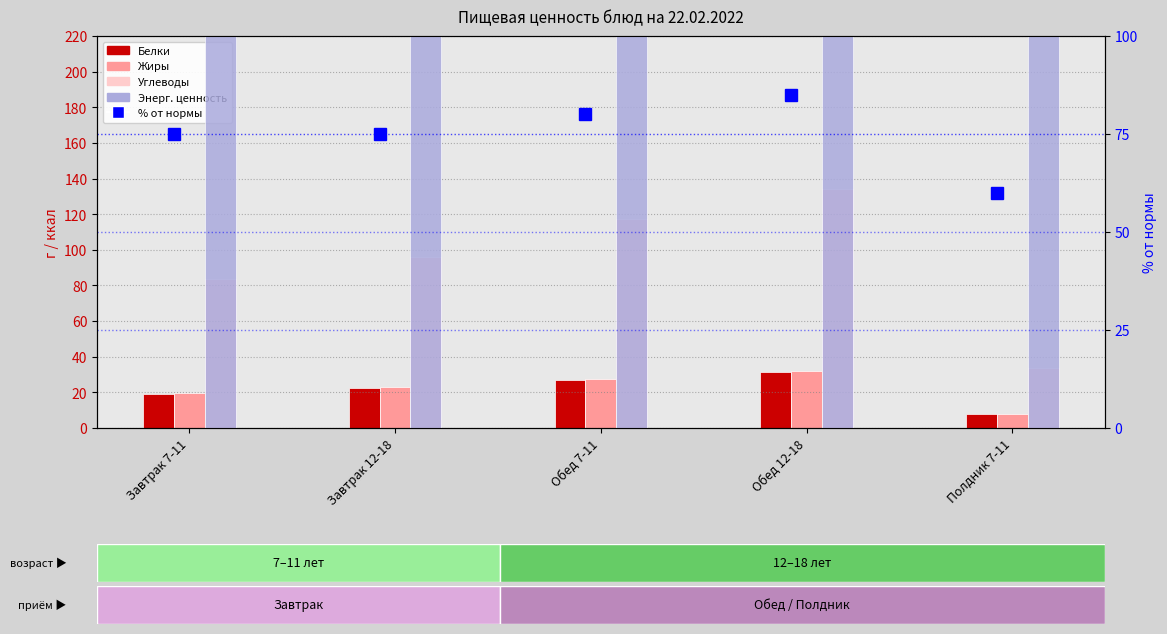

What is the difference between the Энерг. ценность values at Завтрак 7-11 and Обед 12-18?

377.5